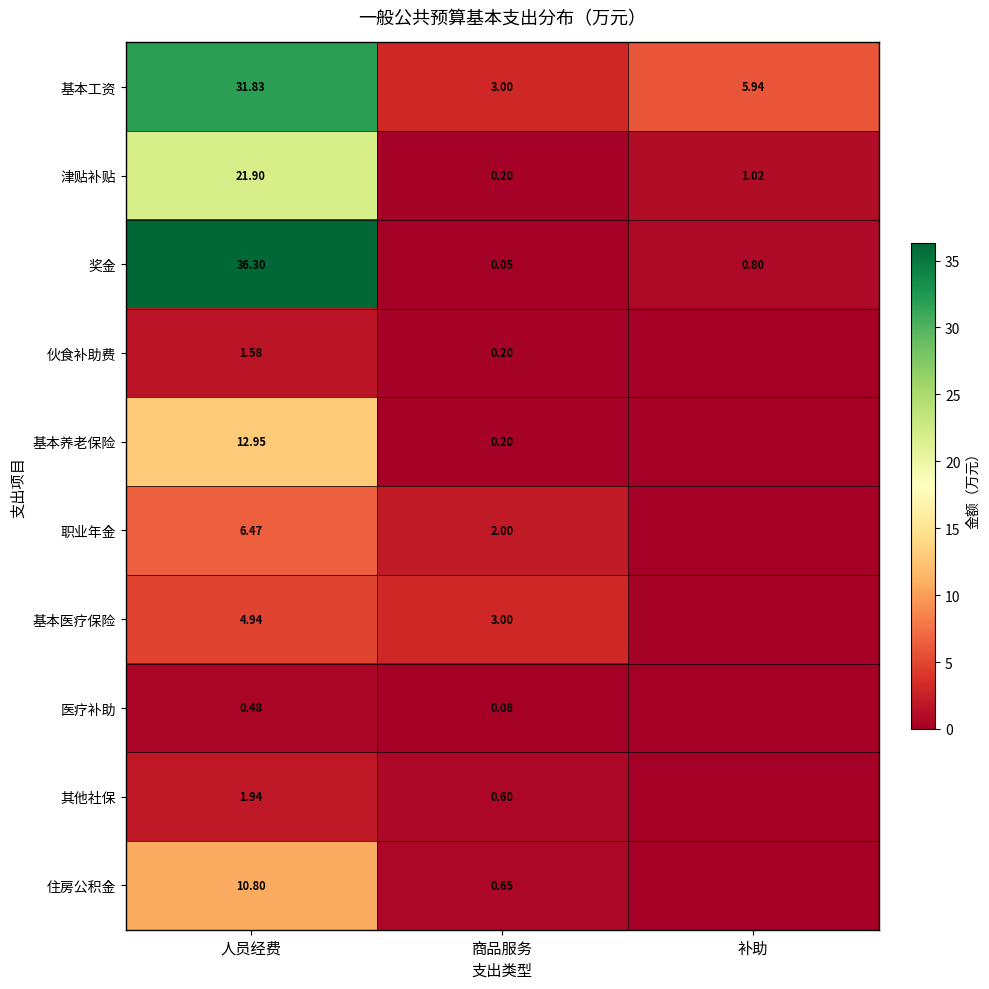

What is the difference between the maximum and minimum values in the 津贴补贴 series?

21.7